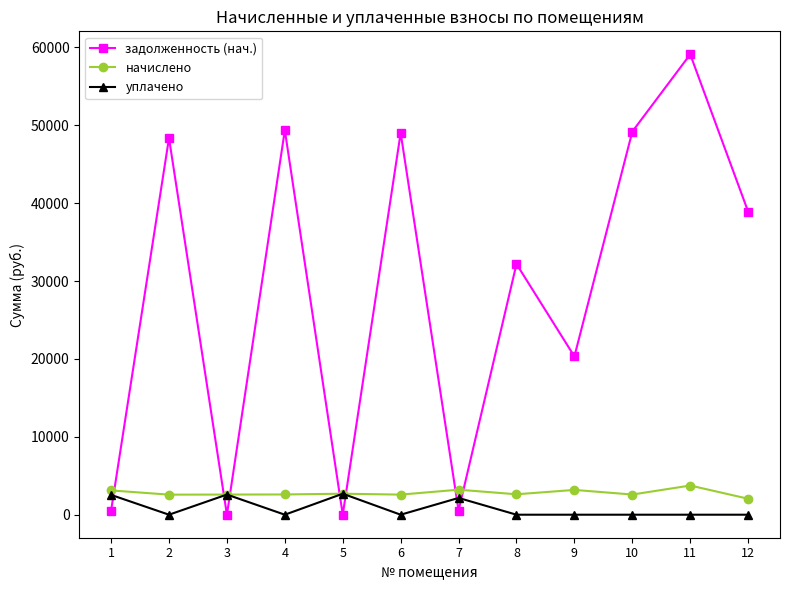

How many series are shown in this chart?

3